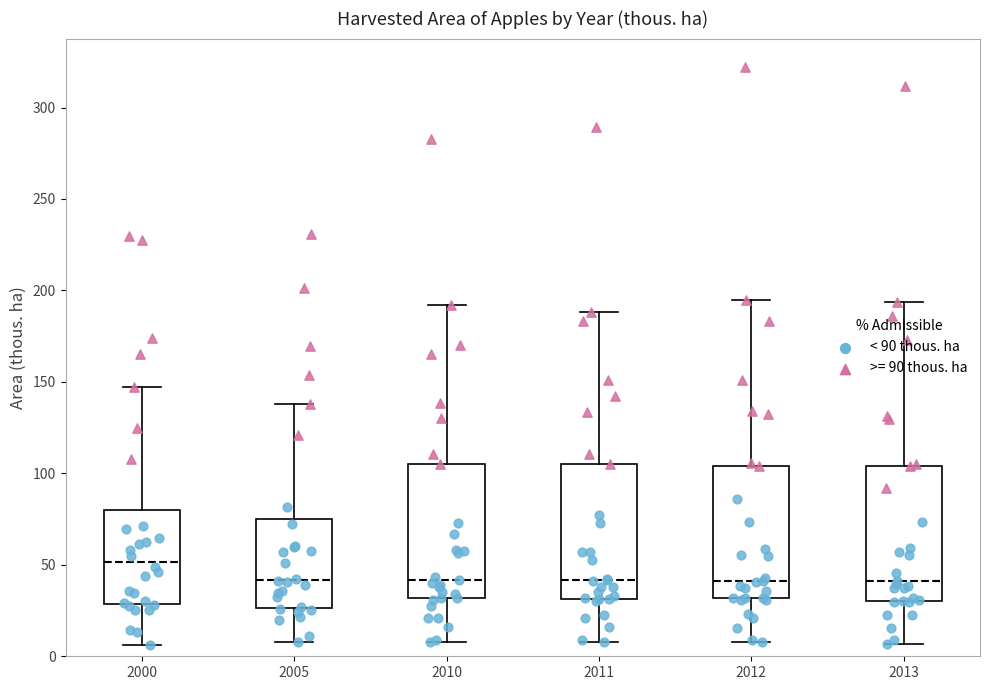

Reading left to right, transcribe this box plot: for each box, give where its median line is, the range the box spans, and where its two whiskers end, as read against the y-axis. The values are not printed on the chart, so give them approximately, as read against the axis.

2000: median 50, box 30 to 80, whiskers 5 to 145
2005: median 40, box 25 to 75, whiskers 10 to 140
2010: median 40, box 30 to 105, whiskers 10 to 190
2011: median 40, box 30 to 105, whiskers 10 to 190
2012: median 40, box 30 to 105, whiskers 10 to 195
2013: median 40, box 30 to 105, whiskers 5 to 195